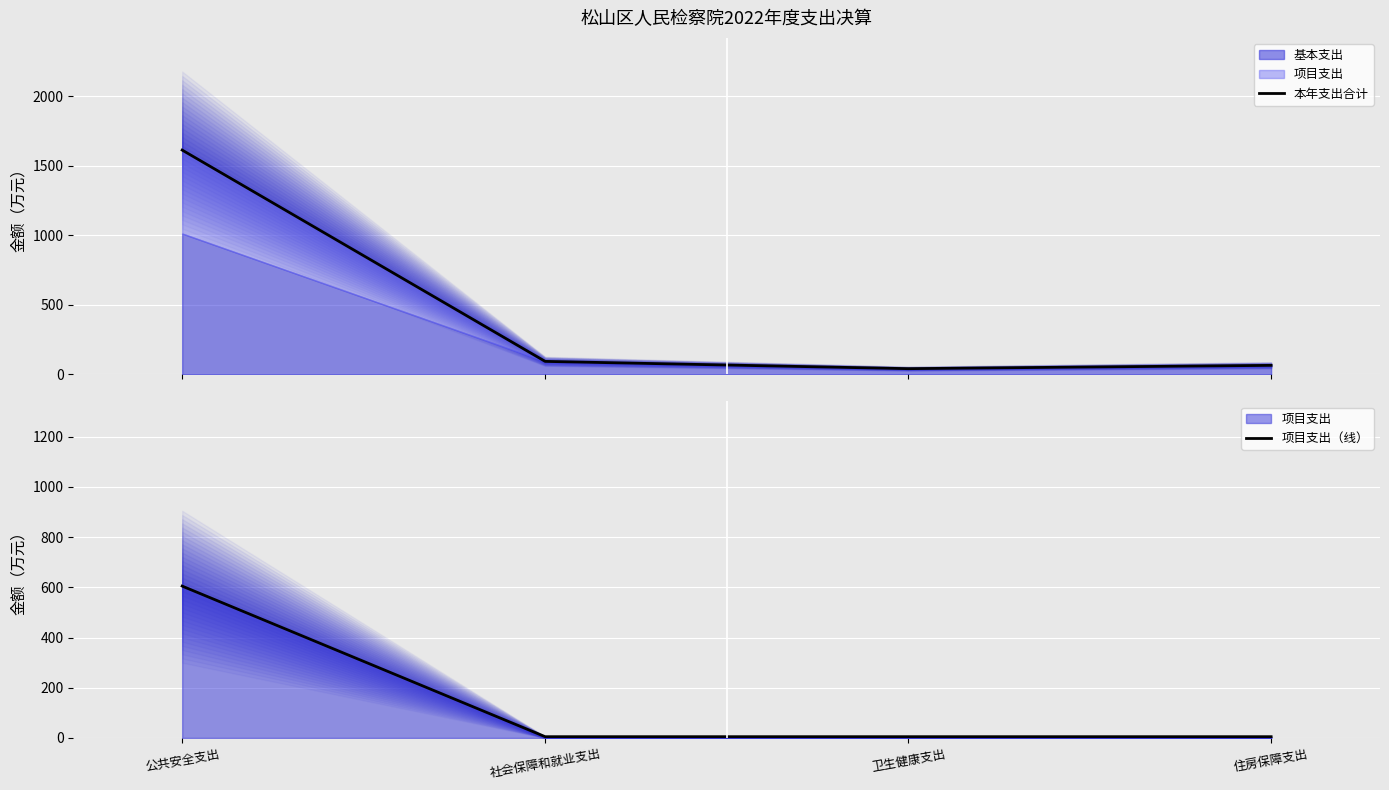

What is the sum of all 本年支出合计 values?

1813.3